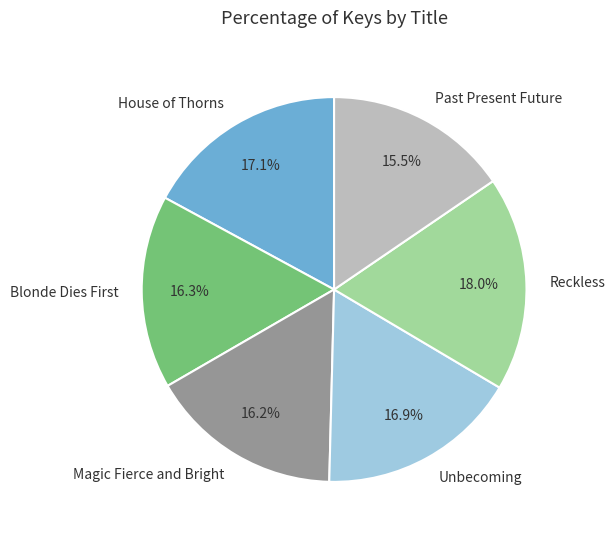

Which slice is the largest?

Reckless